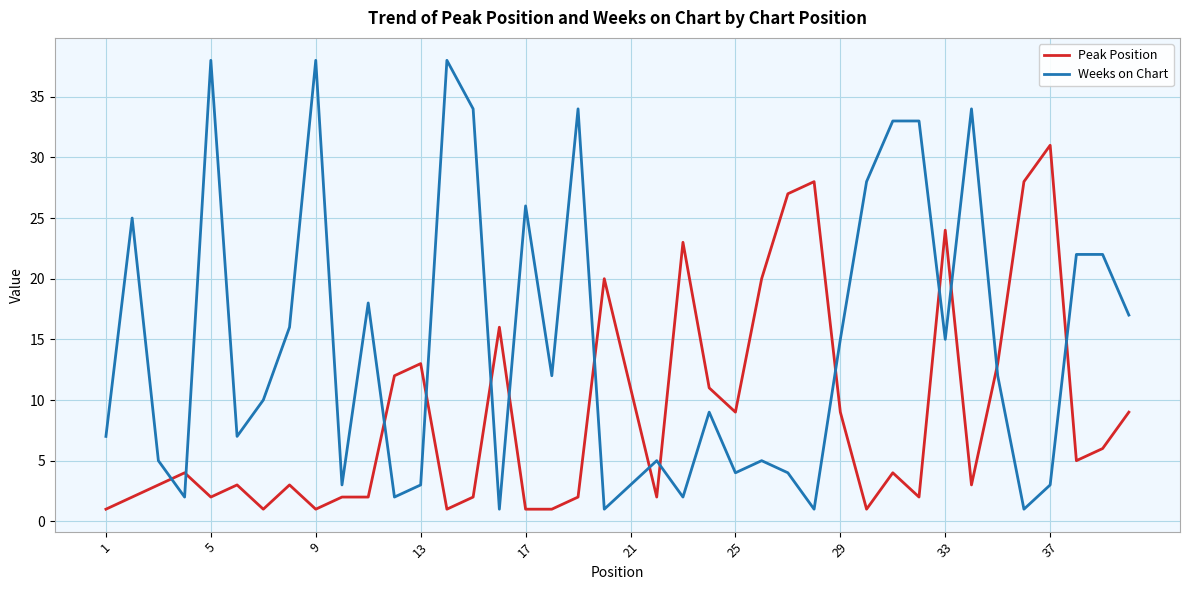

After their last crossing, which series has the higher values: Peak Position or Weeks on Chart?

Weeks on Chart